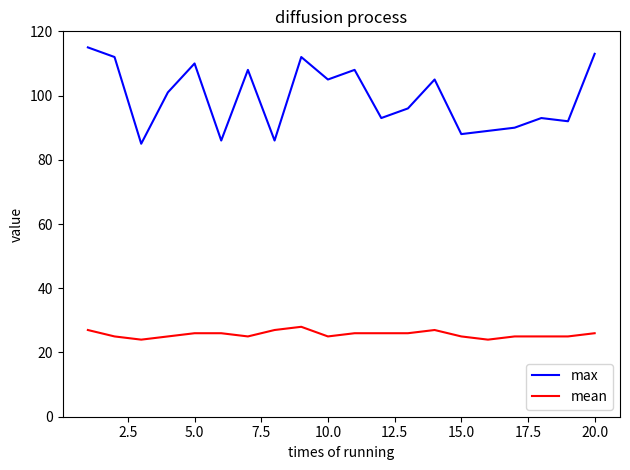

What is the maximum value for max?

115